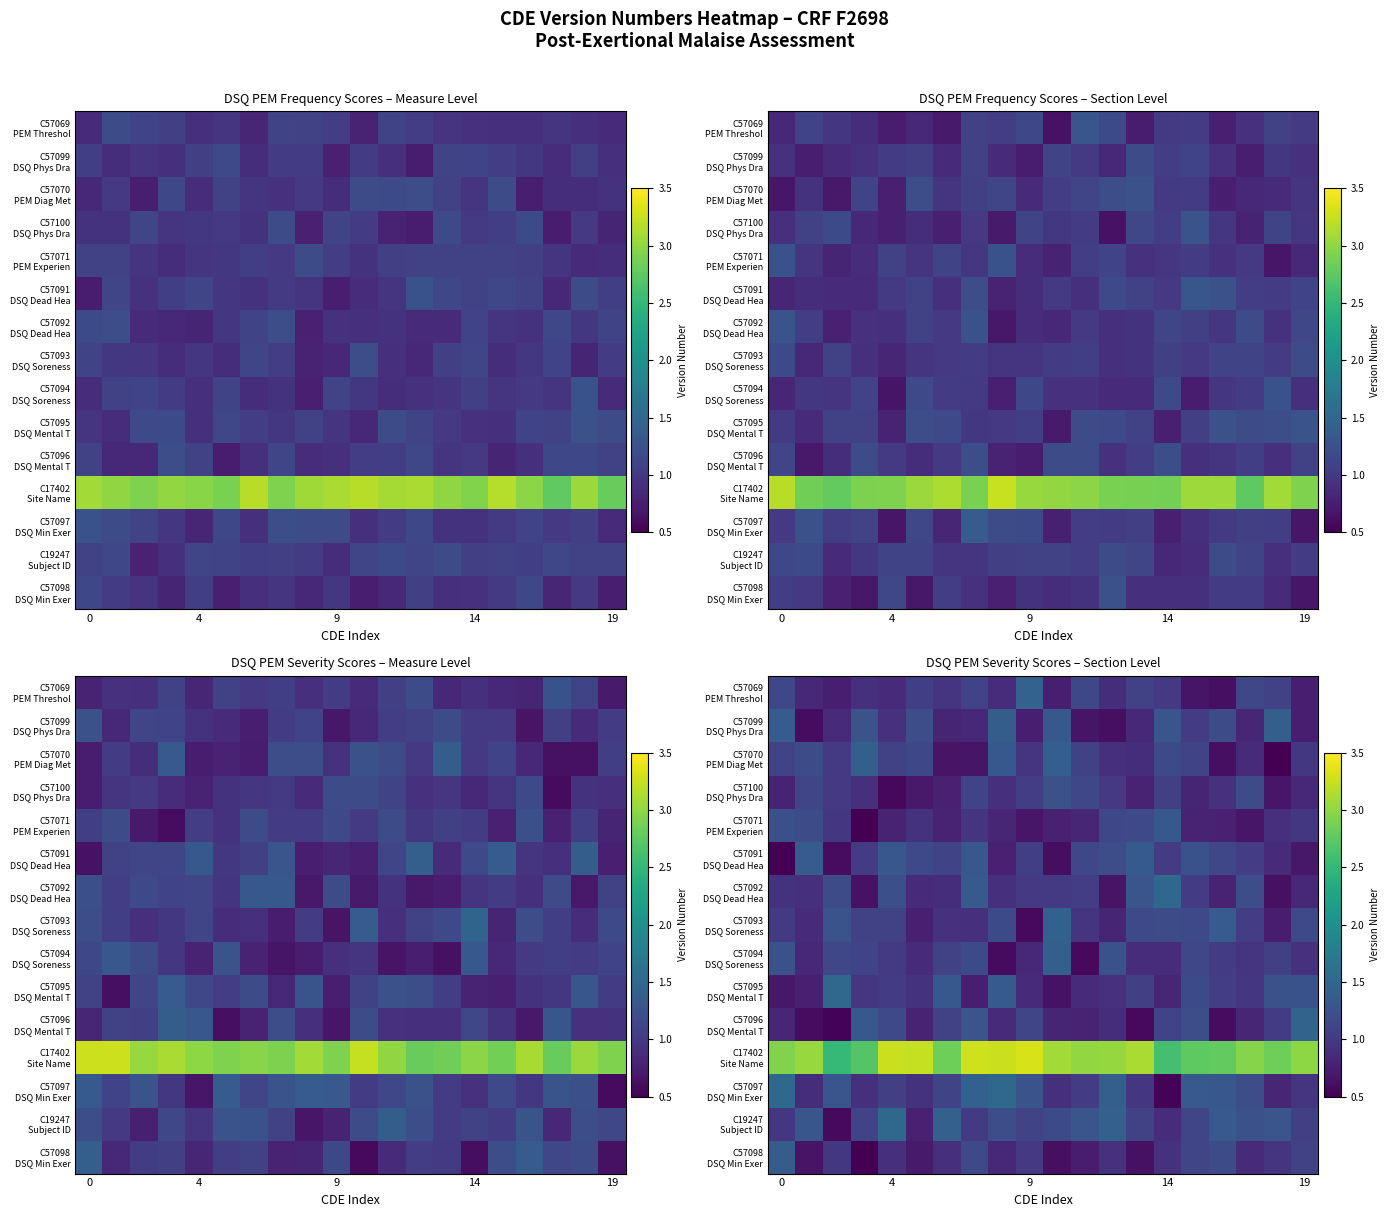

Which series has the largest total across all categories?

C17402 Site Name